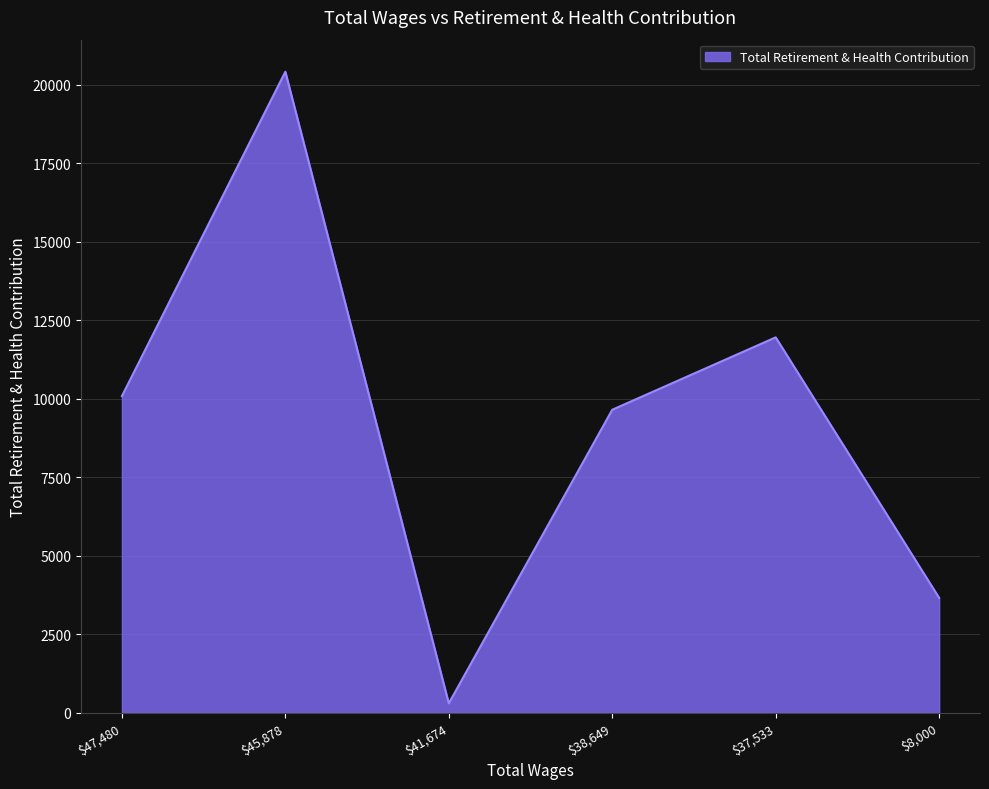

True or false: the data has more than 0 interior local peaks.

True